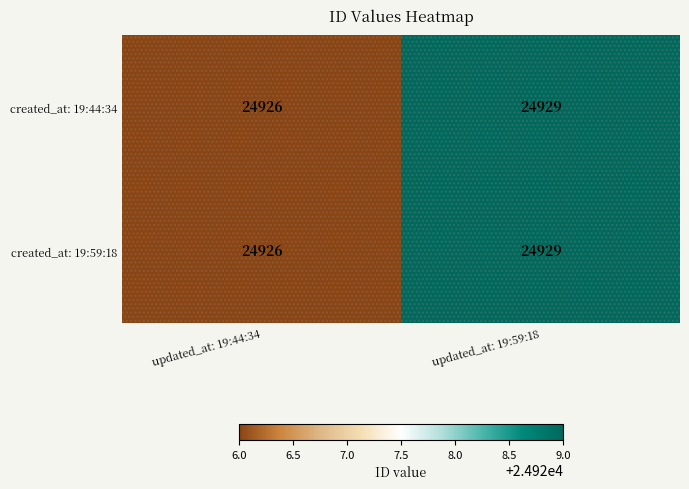

Rank the categories by created_at: 19:59:18 value from lowest to highest.

updated_at: 19:44:34, updated_at: 19:59:18